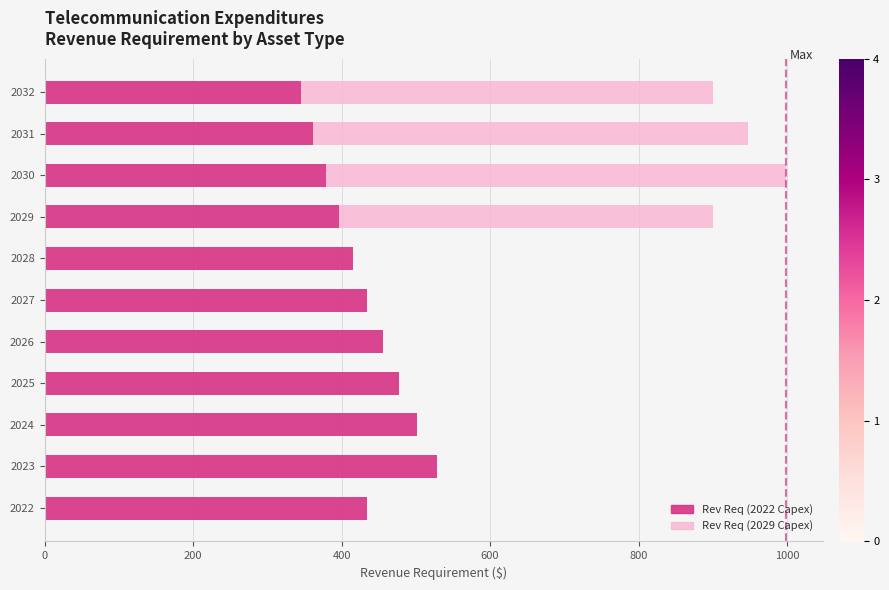

What is the total value across all series at 2029?

900.1